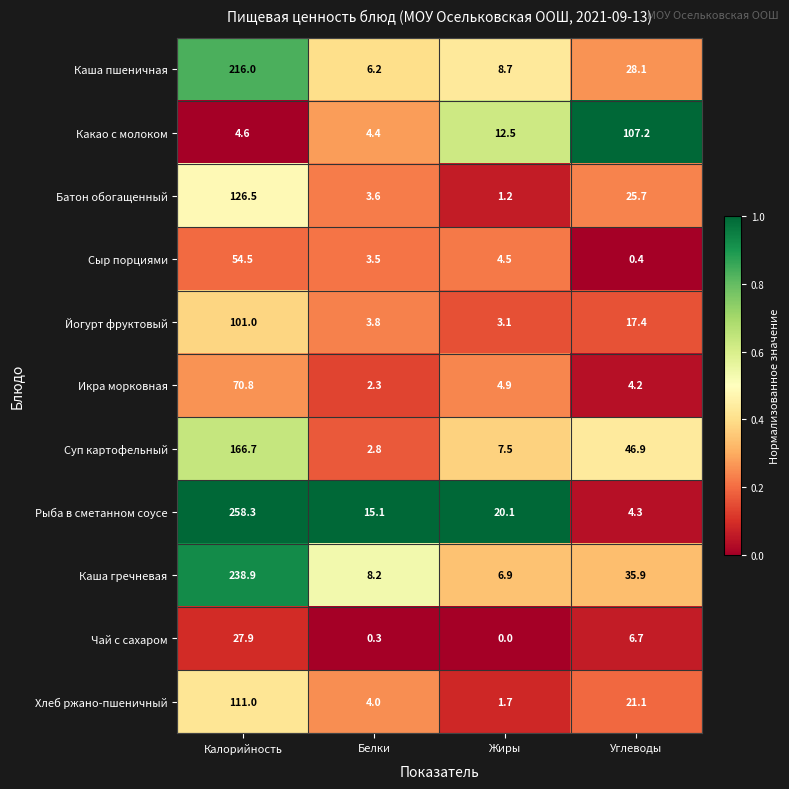

Rank the series by their maximum value, from highest to lowest.

Рыба в сметанном соусе, Каша гречневая, Каша пшеничная, Суп картофельный, Батон обогащенный, Хлеб ржано-пшеничный, Какао с молоком, Йогурт фруктовый, Икра морковная, Сыр порциями, Чай с сахаром